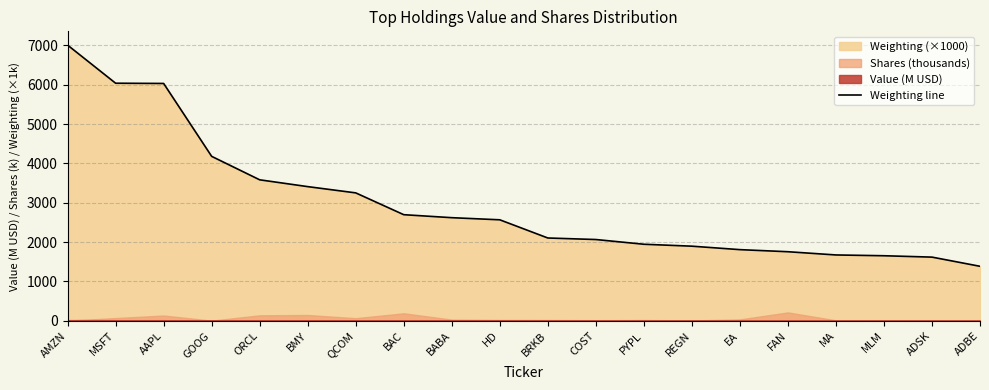

True or false: the data shows 1069 at ADSK.

False